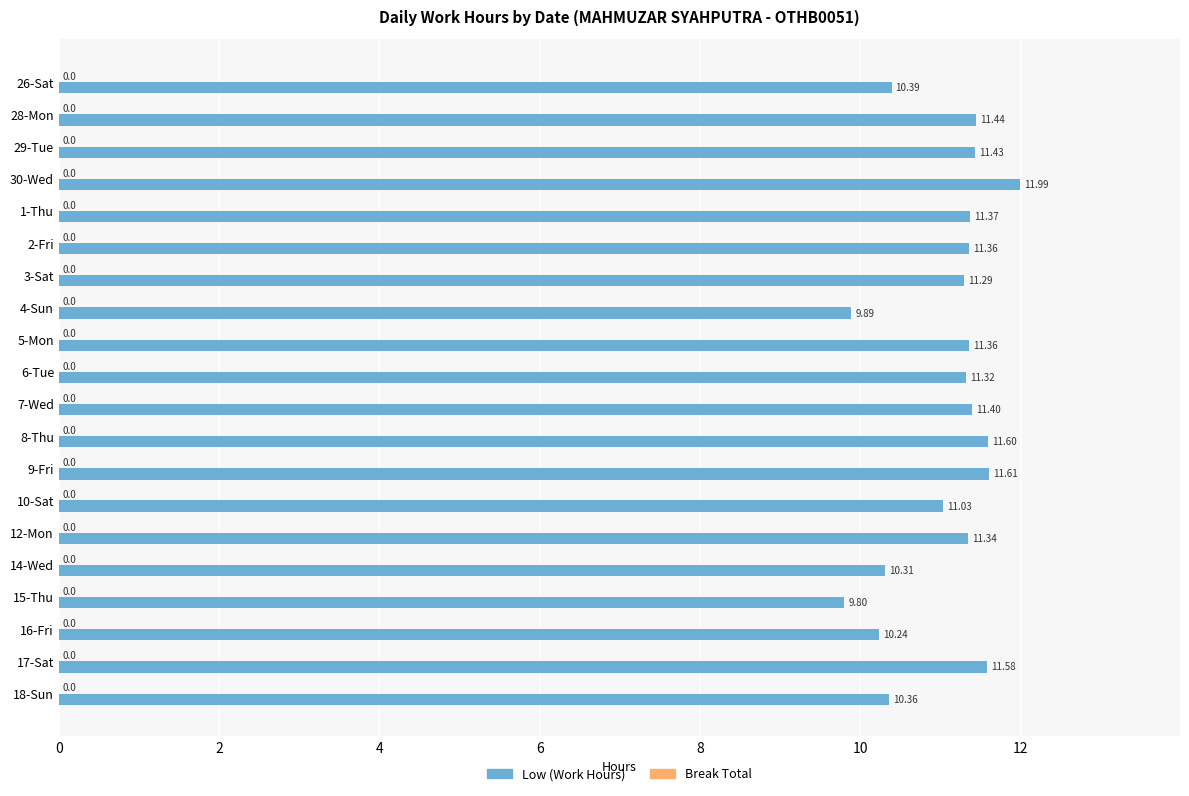

Between 28-Mon and 12-Mon, which is larger?

28-Mon